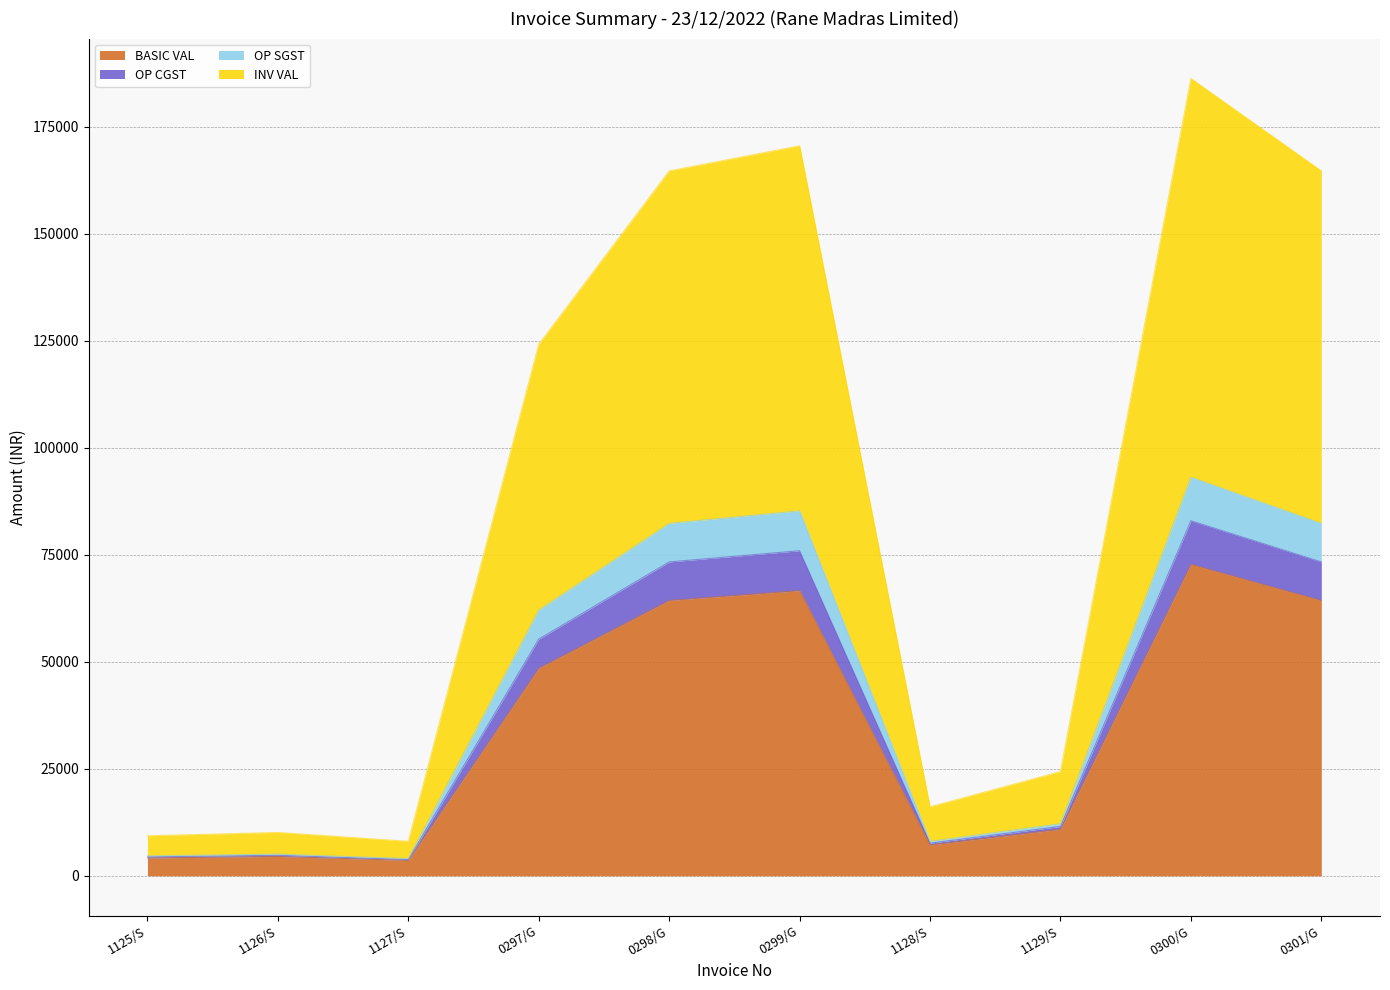

At which category does the chart reach its peak across all series?

0300/G